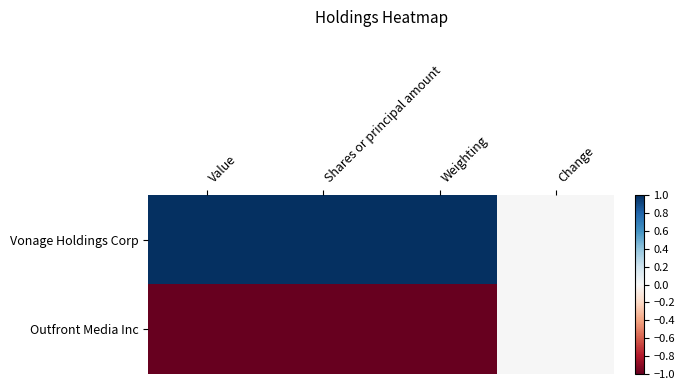

Which series has the largest total across all categories?

Vonage Holdings Corp